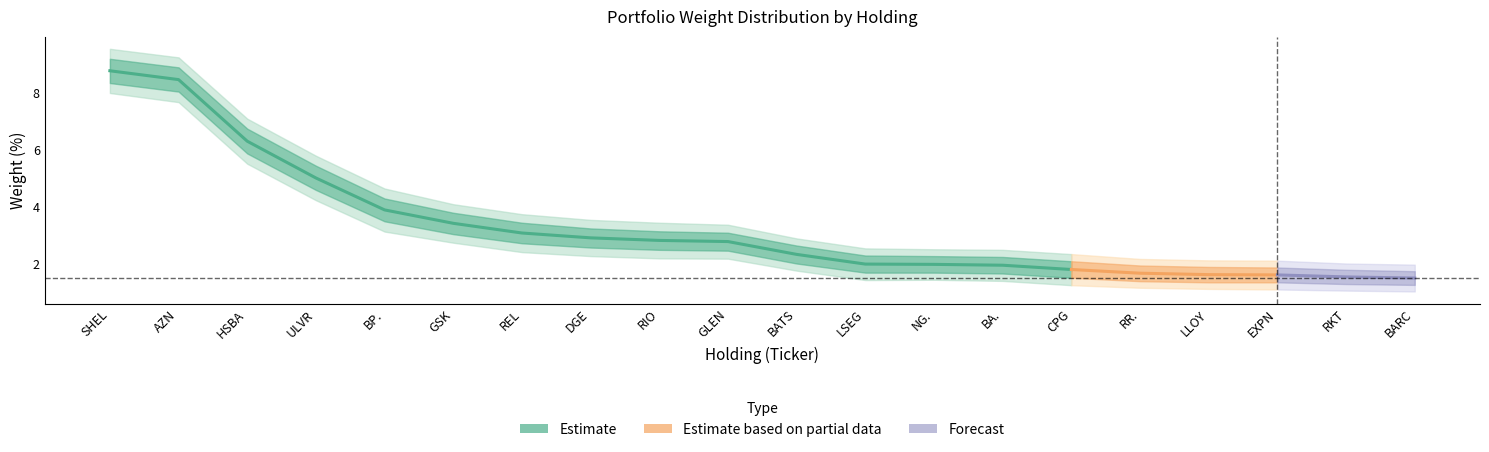

At which label does Gewichtung_upper1 reach its minimum?

BARC